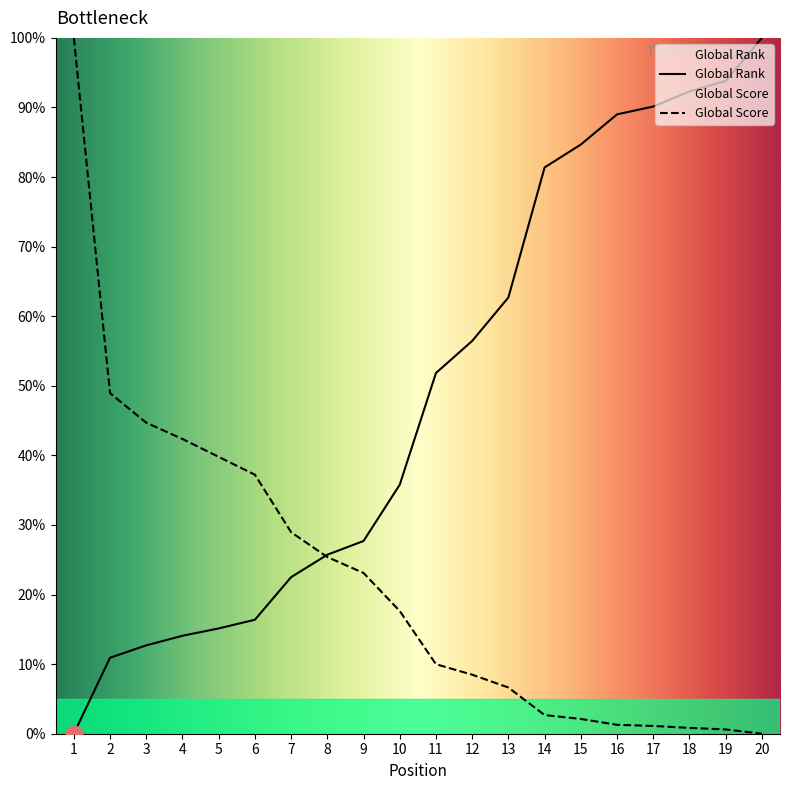

Is the value of Global Score at 12 greater than the value of Global Rank at 9?

No